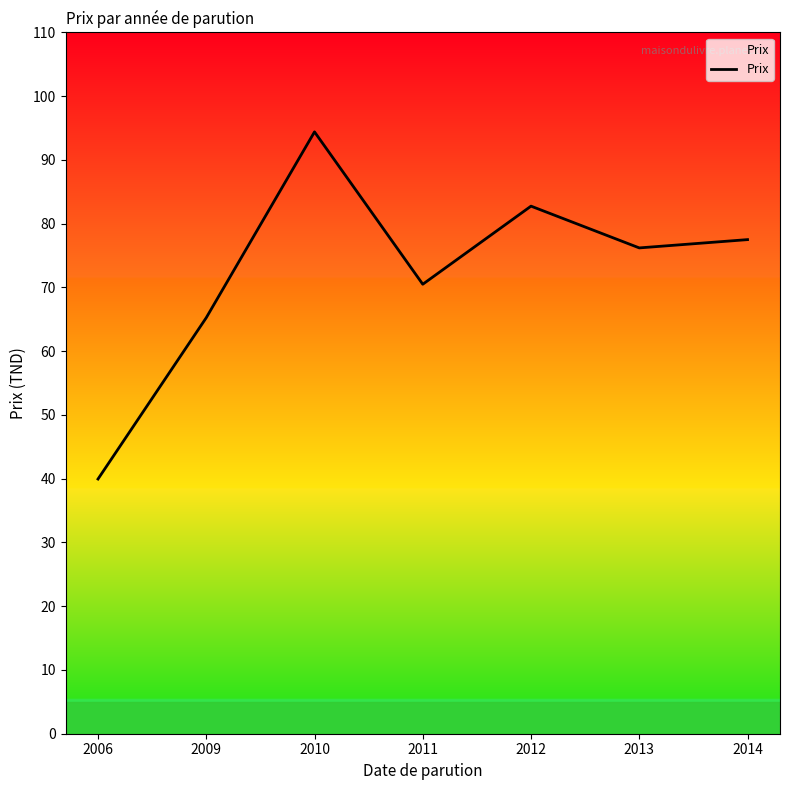

What is the ratio of the value at 2010 to the value at 2011?

1.3